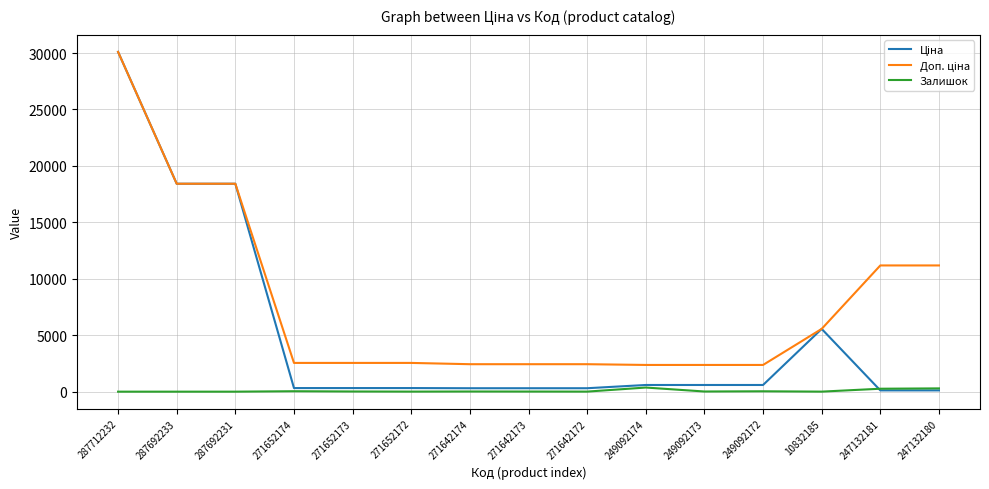

What is the greatest value displayed?

30102.8